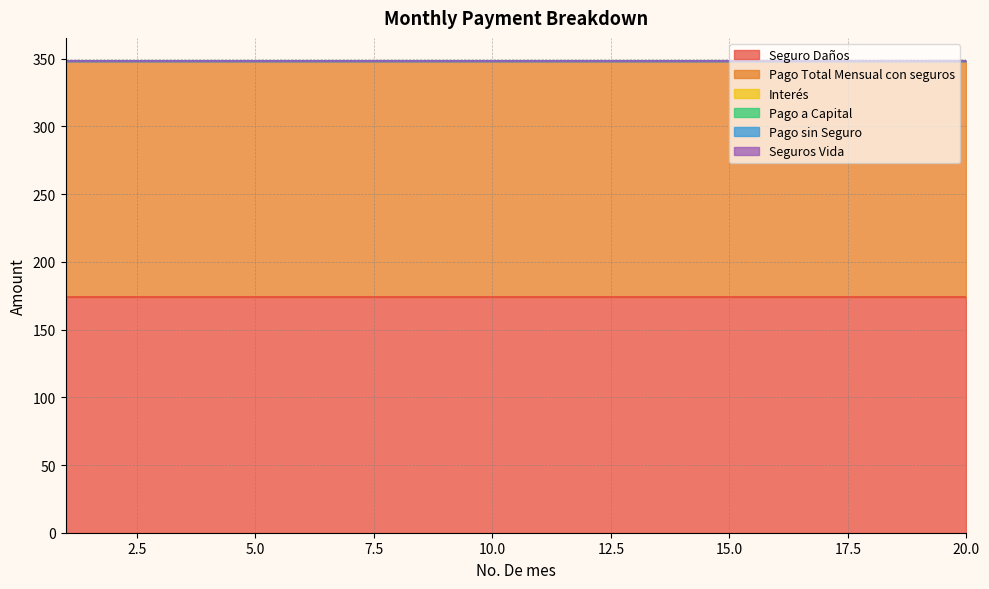

Between 6 and 16, which series saw the biggest shift?

Seguro Daños